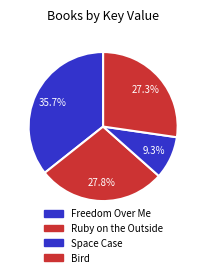

To the nearest percent, what is the average slice percentage?

25%